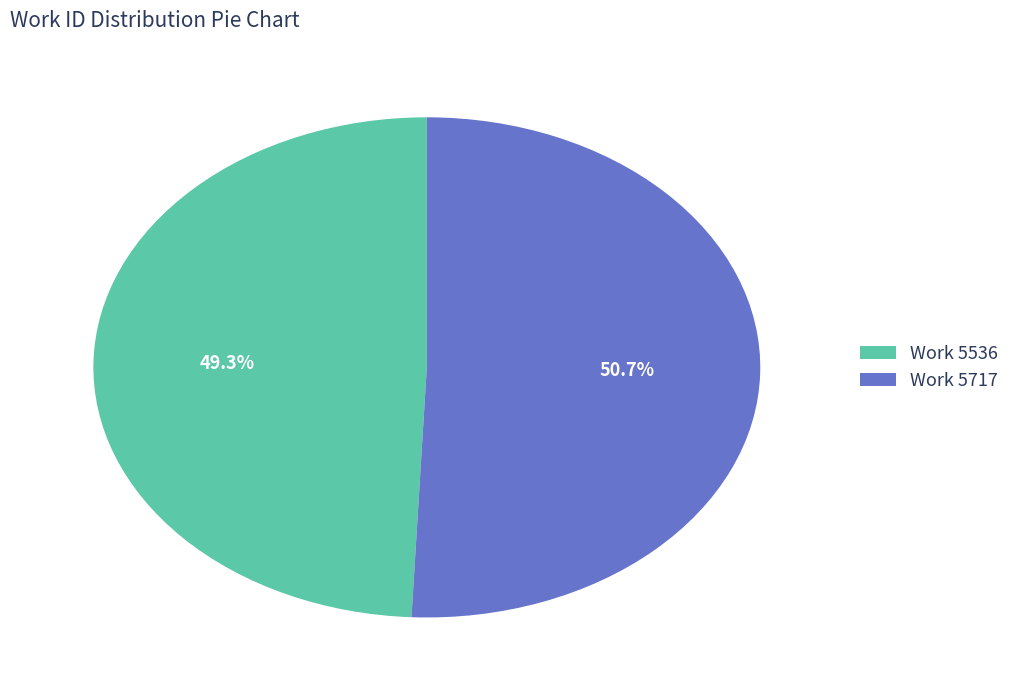

Rank the categories by value from highest to lowest.

Work 5717, Work 5536